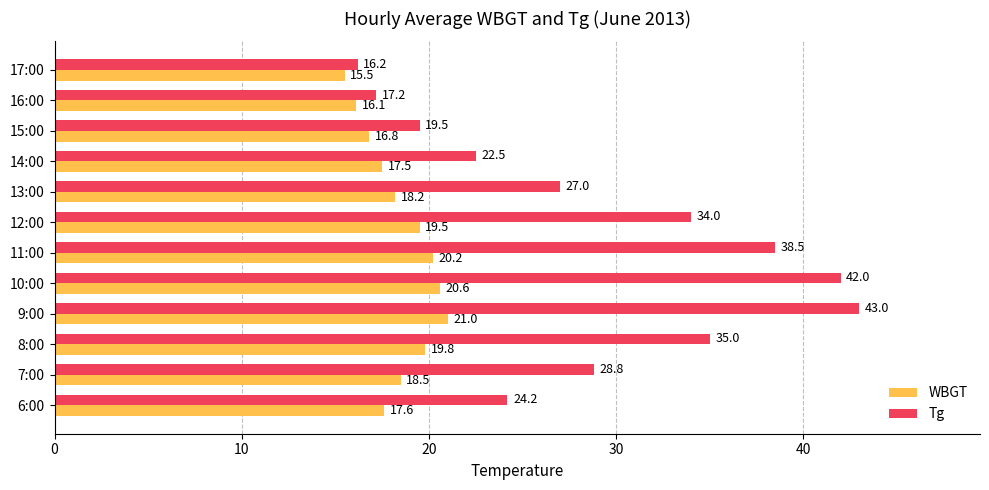

Which series has the largest range (max minus min)?

Tg